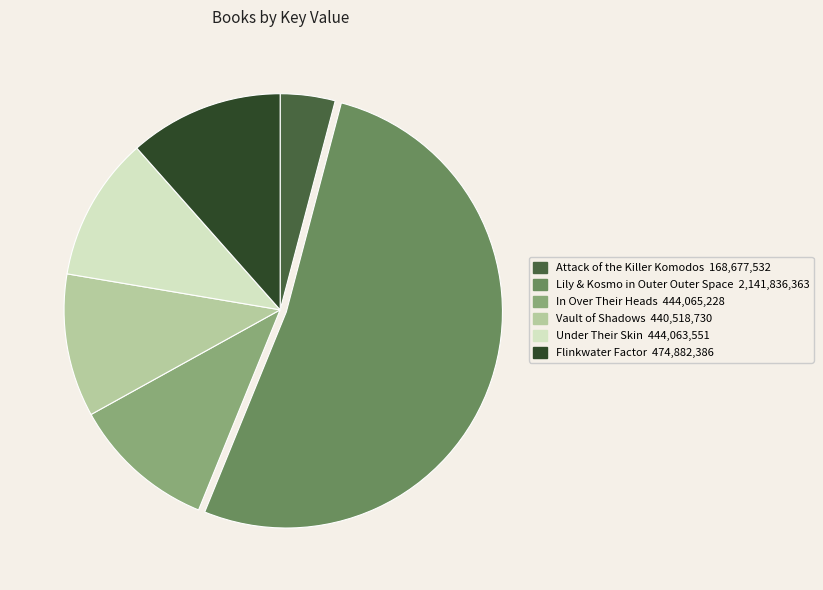

Which category has the biggest portion of the pie?

Lily & Kosmo in Outer Outer Space